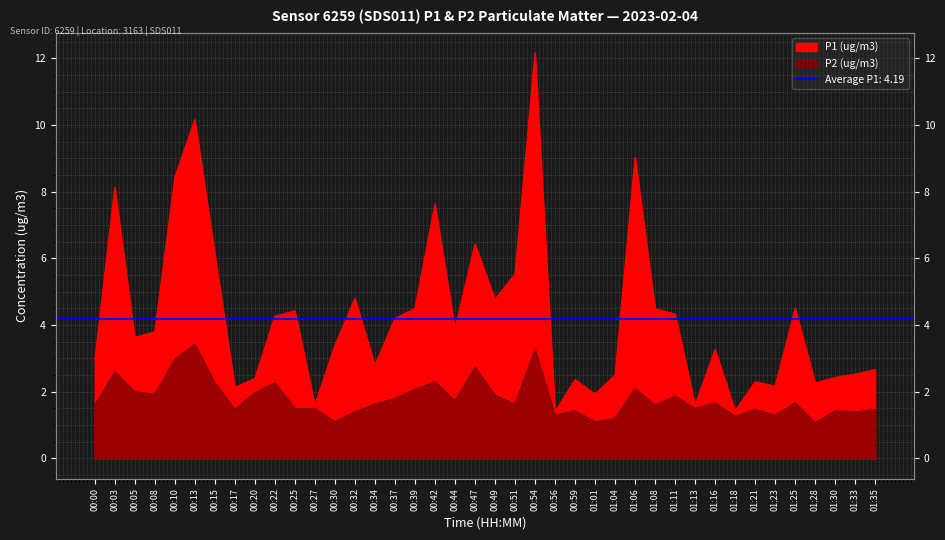

In P1 (ug/m3), how many points are higher than both neighbors (excluding endpoints)?

12